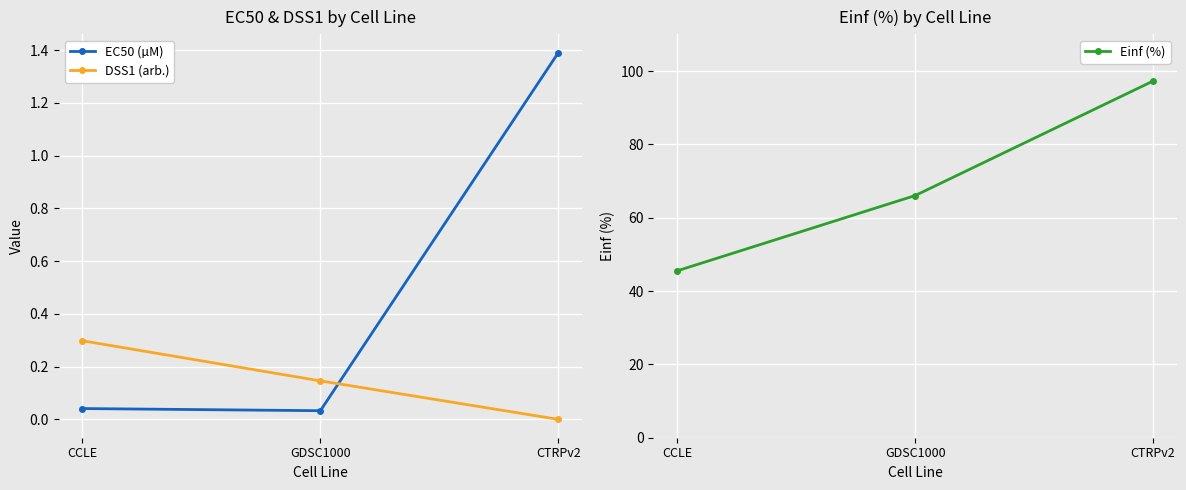

What is the spread (max minus min) of values at GDSC1000?

66.0